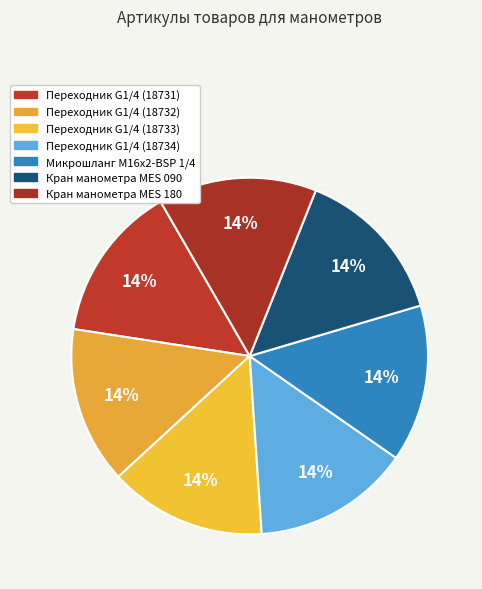

What is the largest slice in the pie chart?

Кран манометра MES 180